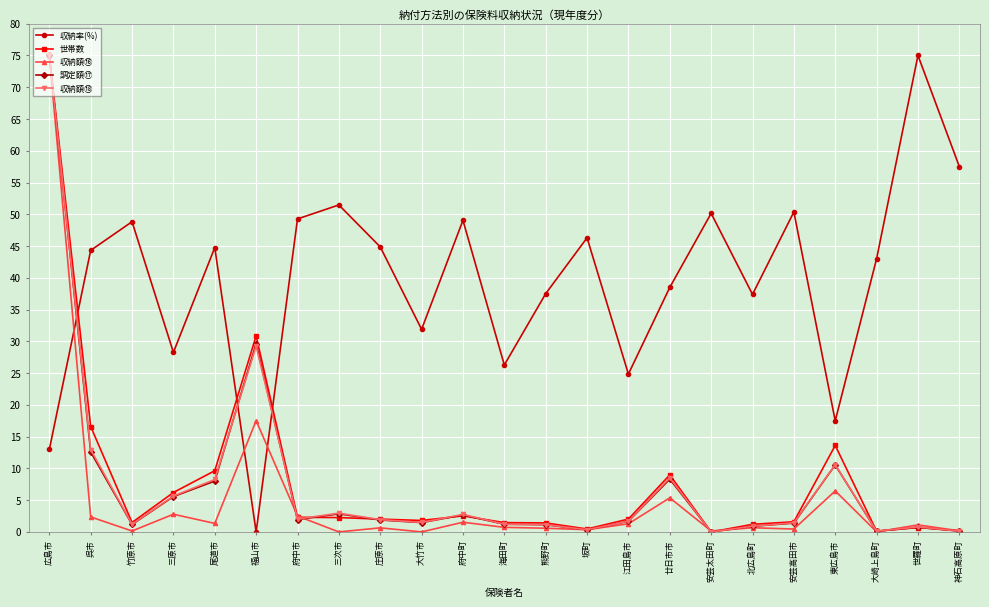

Which series ends up on top after the final intersection of 調定額⑰ and 収納率(%)?

収納率(%)